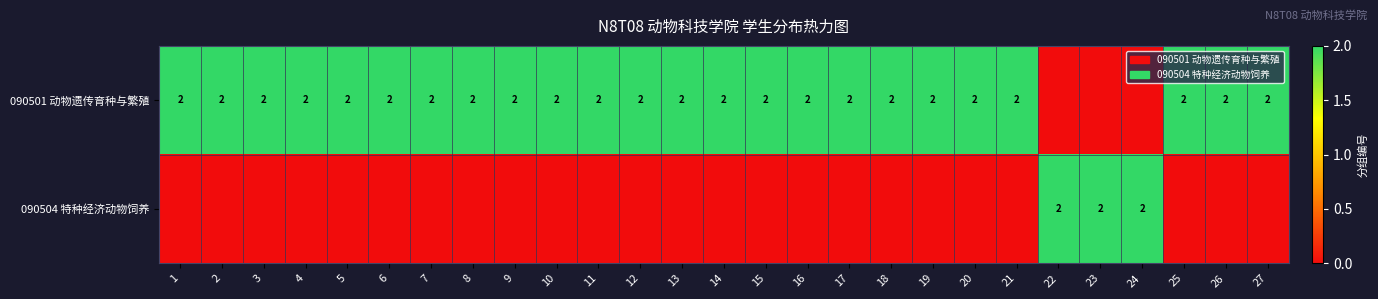

The 090501 动物遗传育种与繁殖 series shows 2 at 1. True or false?

True